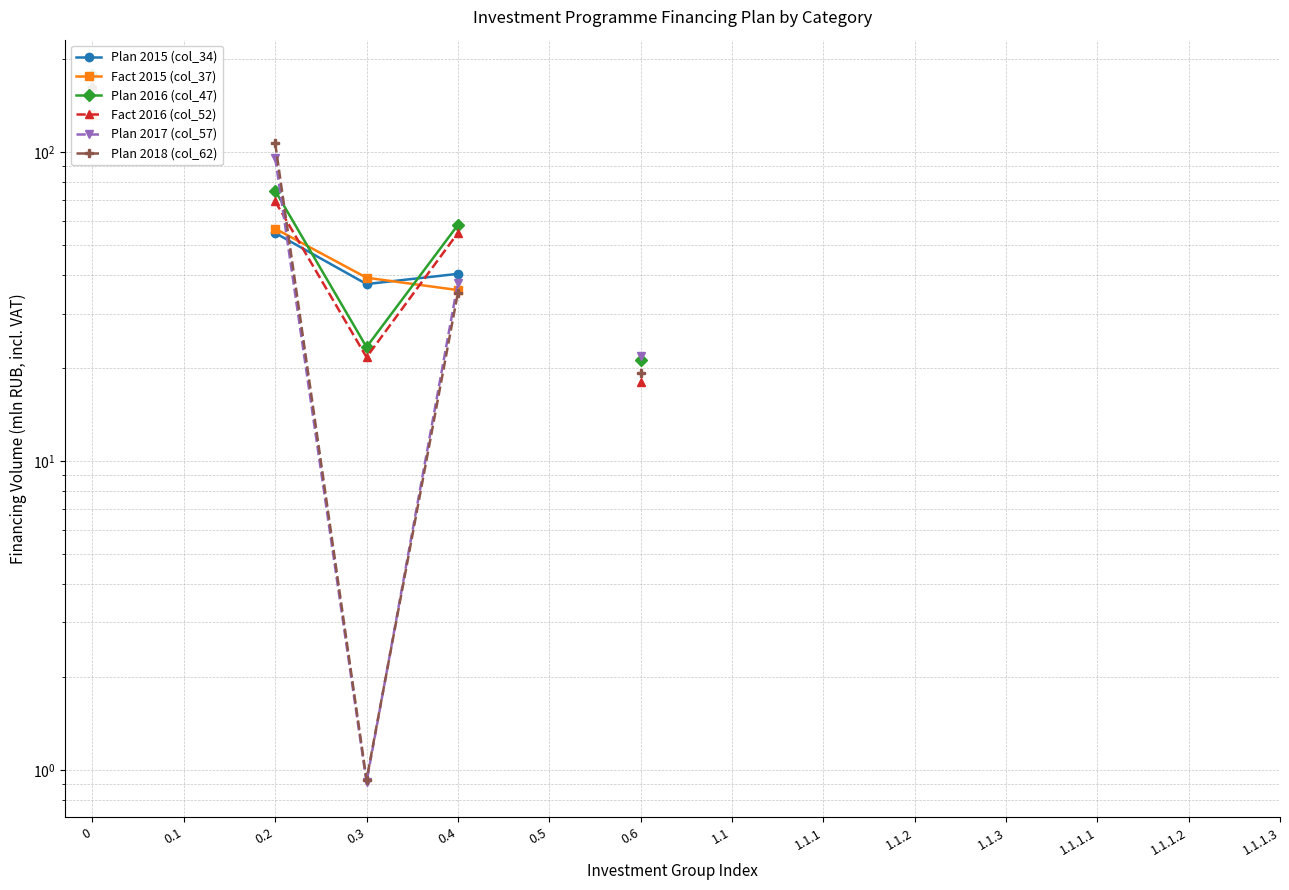

How many categories are shown in the chart?

14